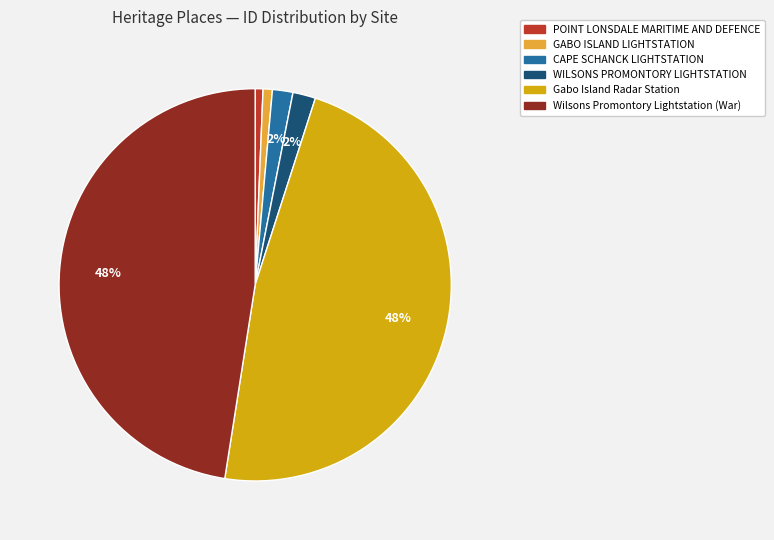

Count the number of slices in the pie.

6